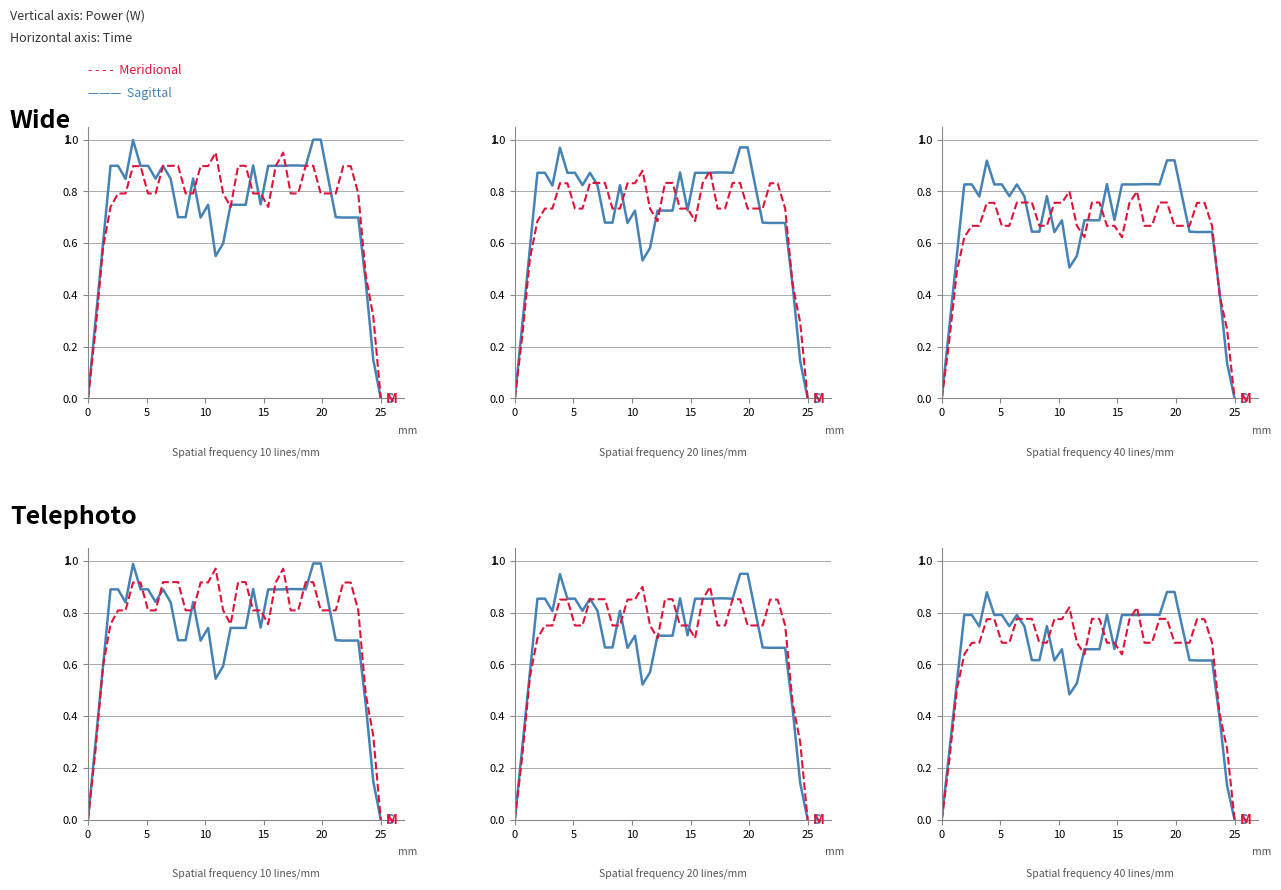

Which series ends up on top after the final intersection of Sagittal and Meridional?

Meridional